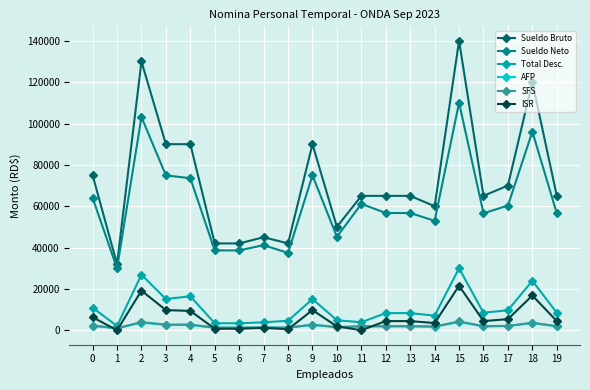

What is the spread (max minus min) of values at 6?

41275.1